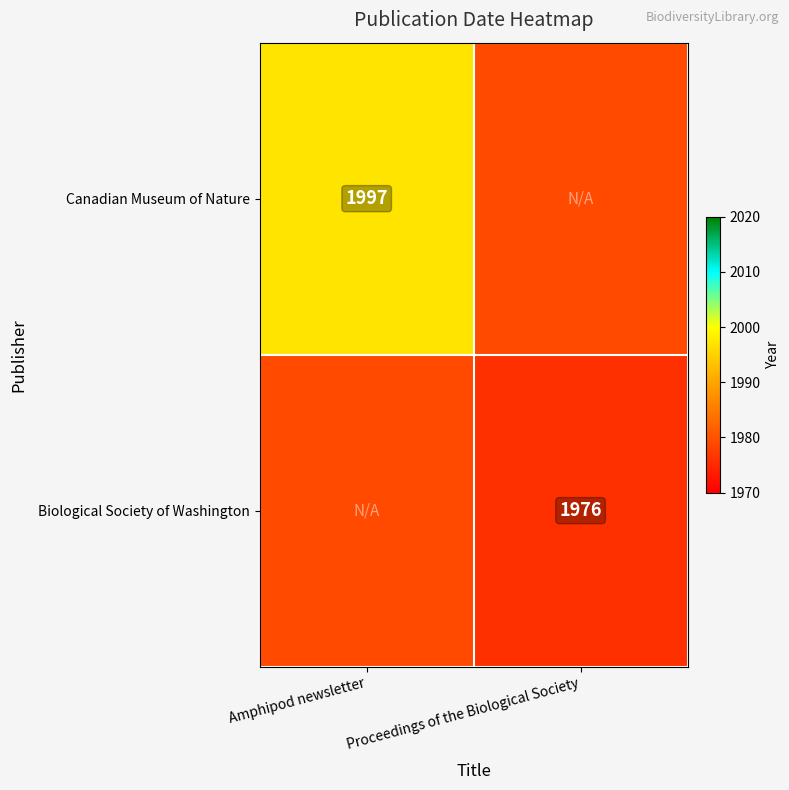

True or false: Biological Society of Washington has a value of 1976 at Proceedings of the Biological Society.

True